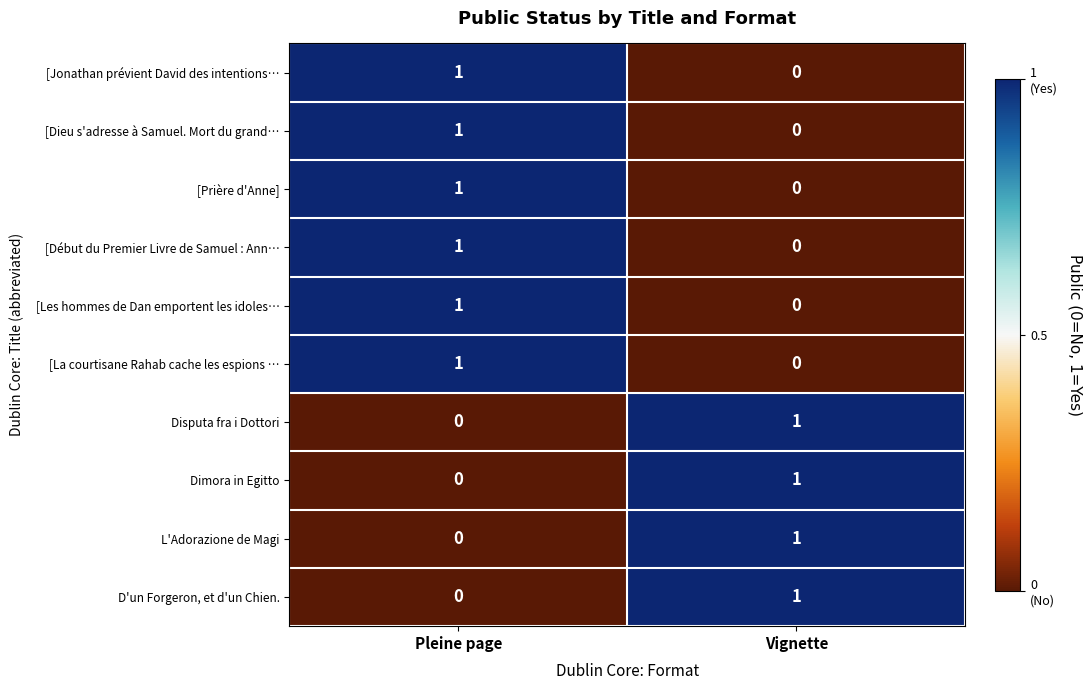

Is the value of [Prière d'Anne] at Pleine page greater than the value of Dimora in Egitto at Pleine page?

Yes